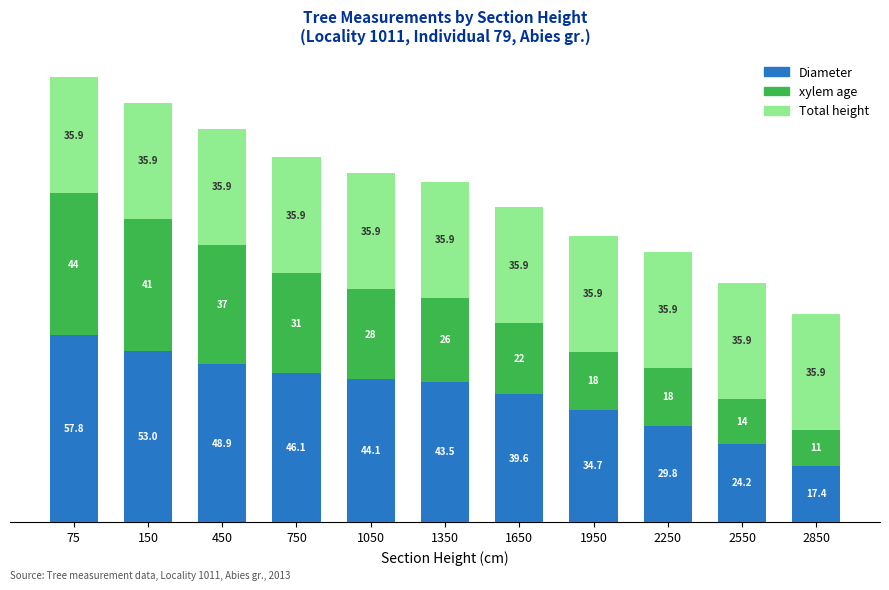

Which has a higher value, 2850 or 2550?

2550